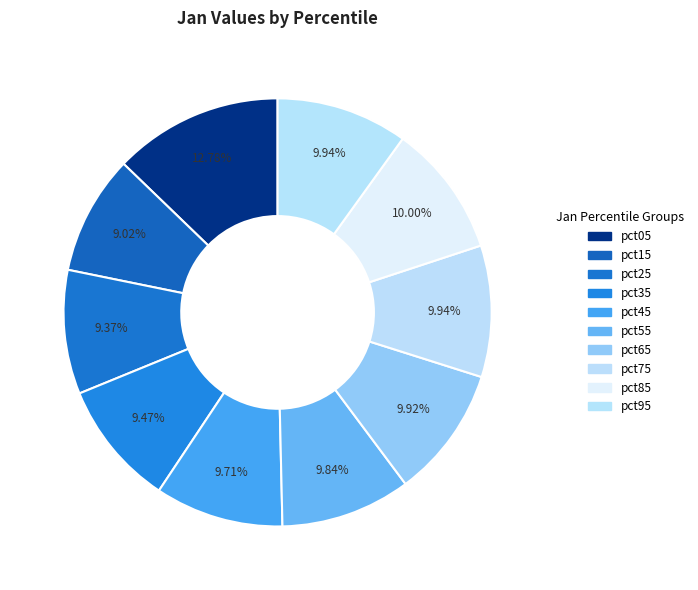

Which category has the smallest portion of the pie?

pct15